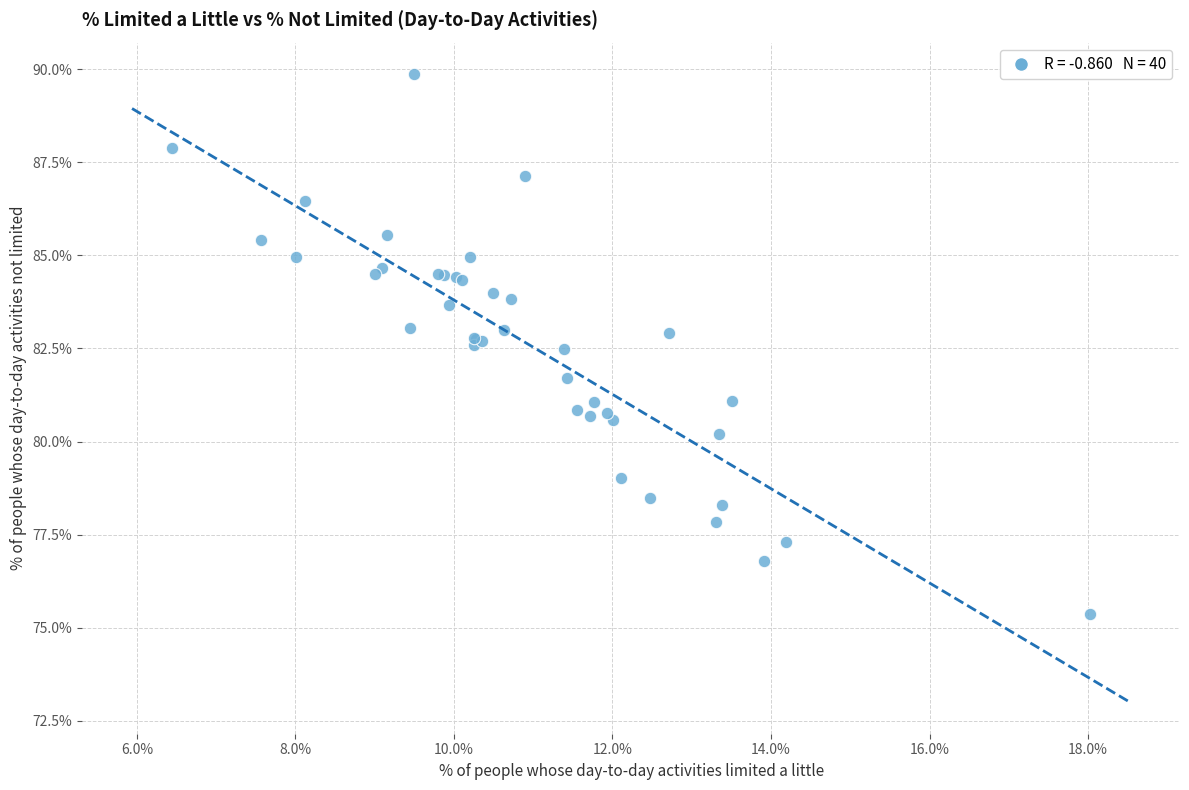

What Y value in the scatter plot is closest to 82?

81.7